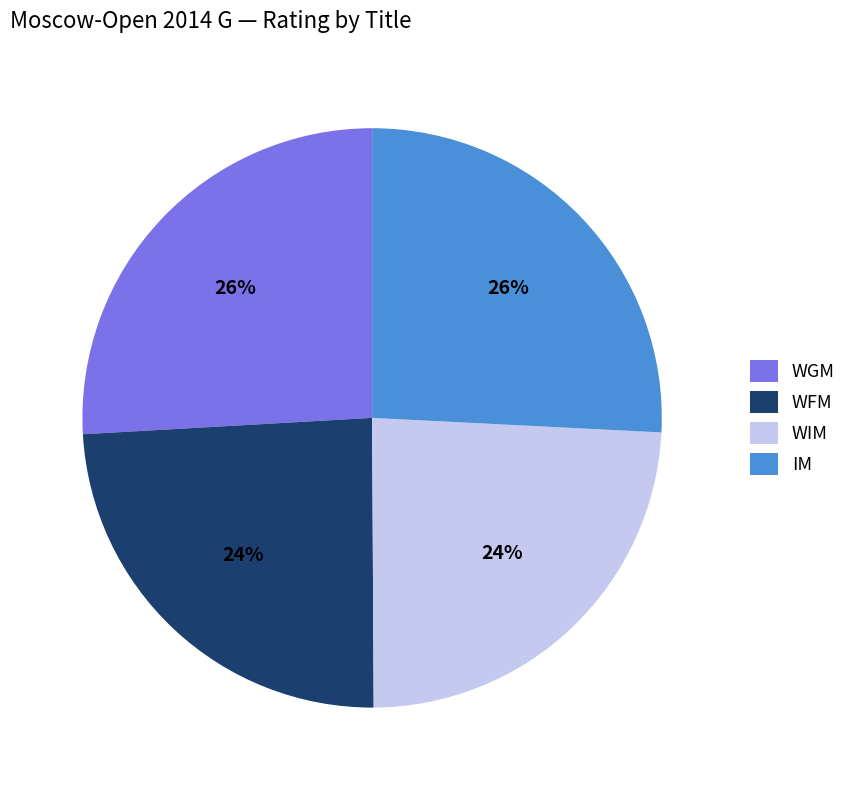

To the nearest percent, what portion does WGM represent?

26%